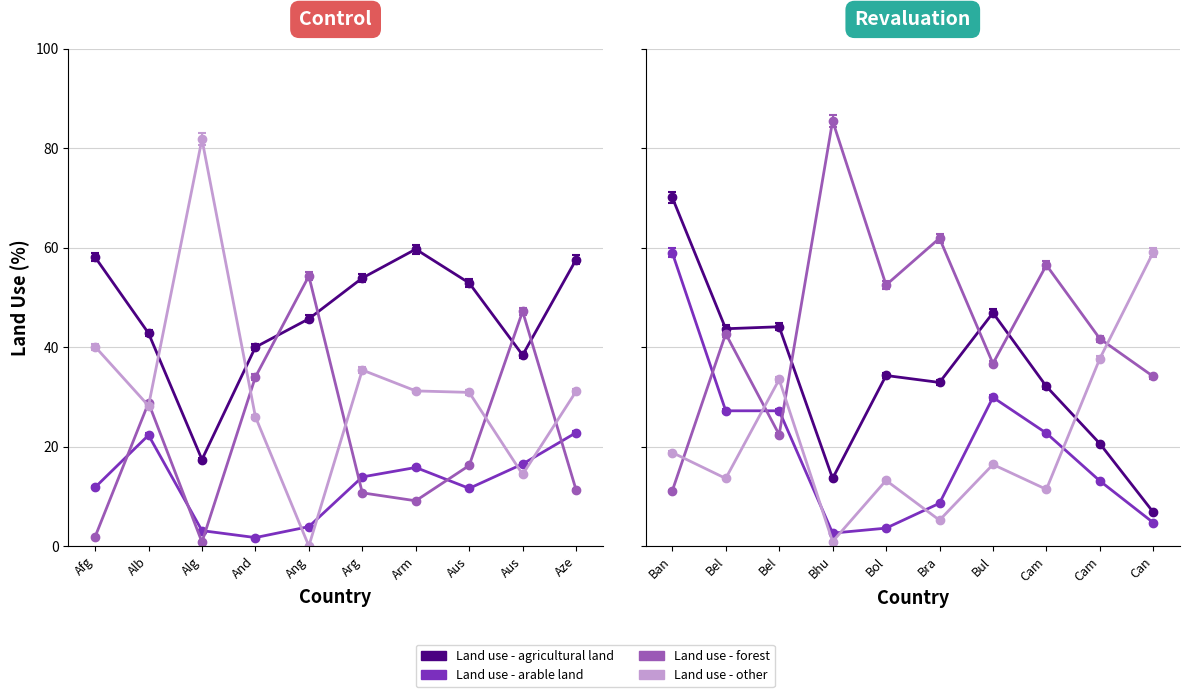

What is the sum of all Land use - other values?

528.9